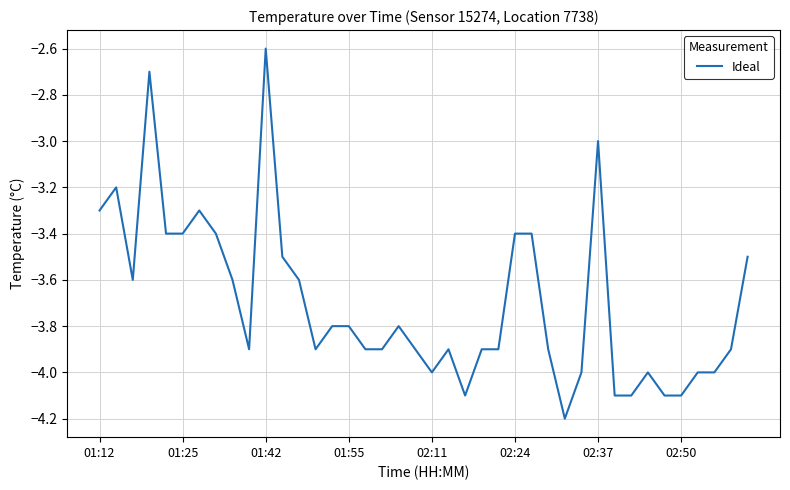

What is the sum of all values?

-148.0